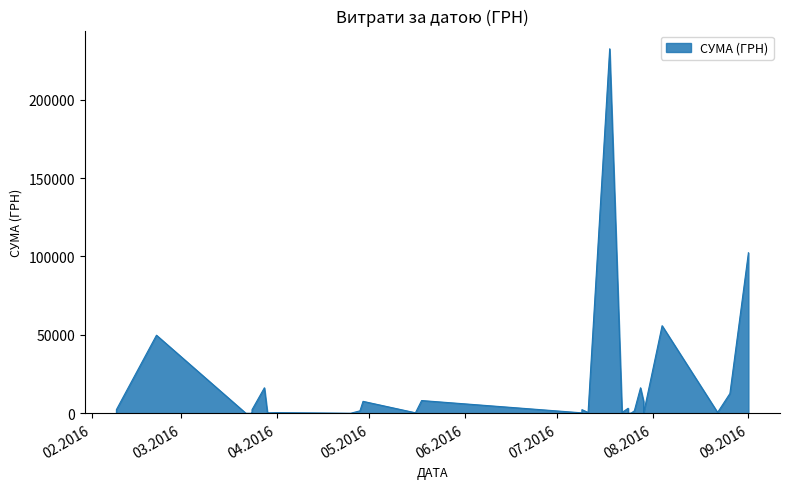

Where is the data nearest to the value 116201?

01.09.2016